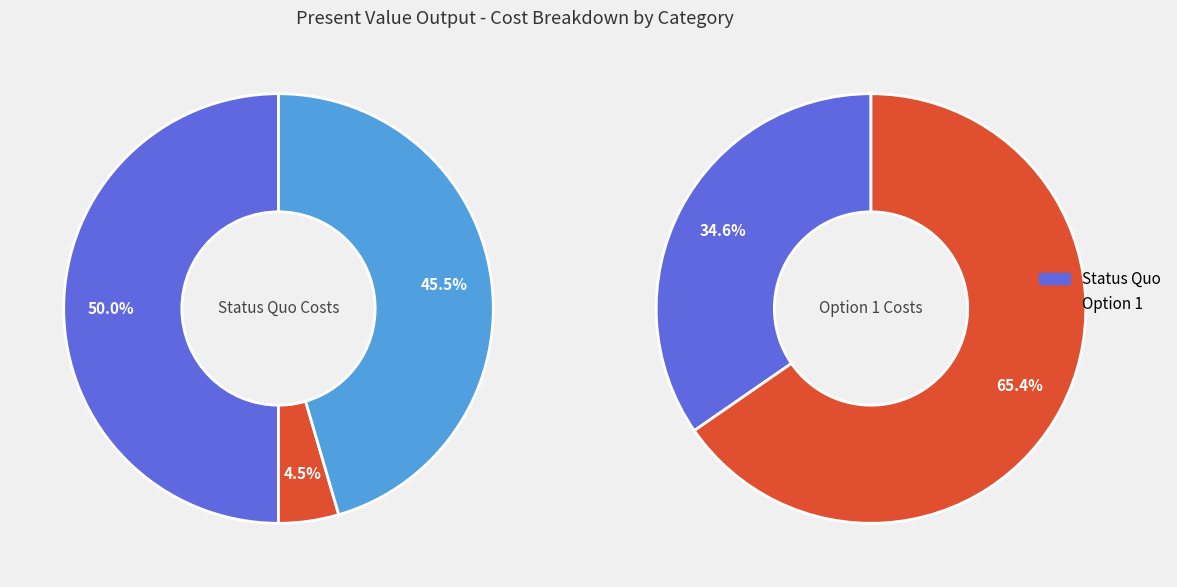

Is SAIDI accidental the majority of the pie?

No